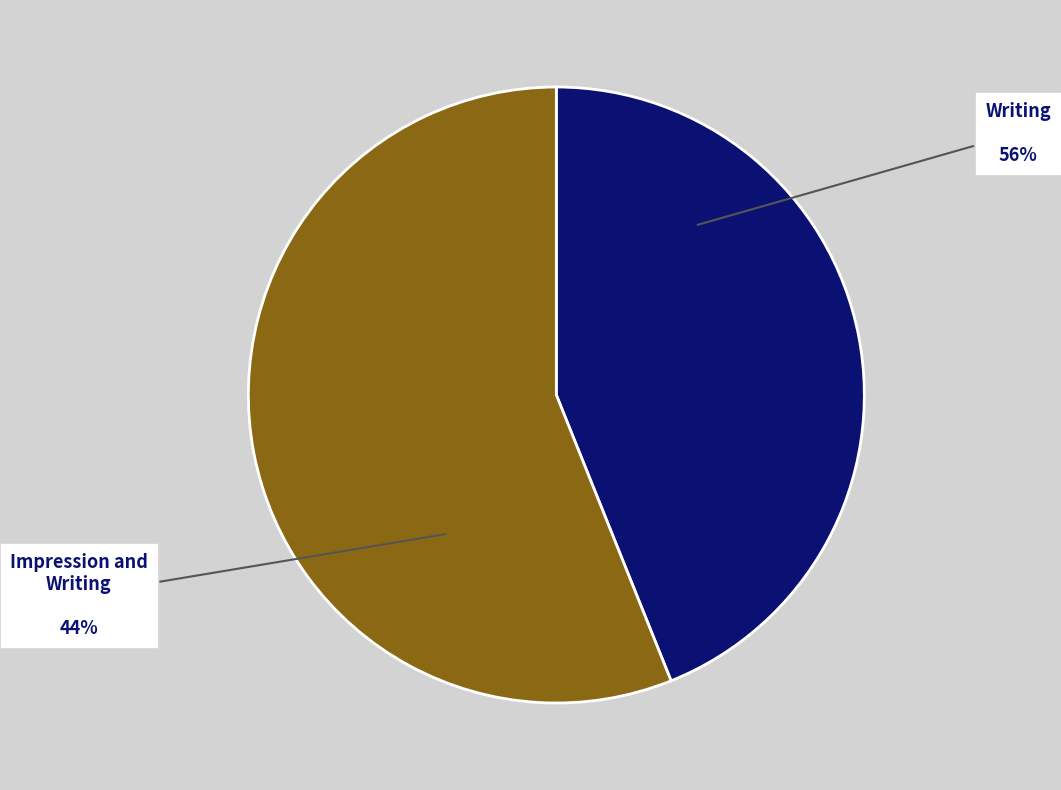

To the nearest percent, what is the average slice percentage?

50%